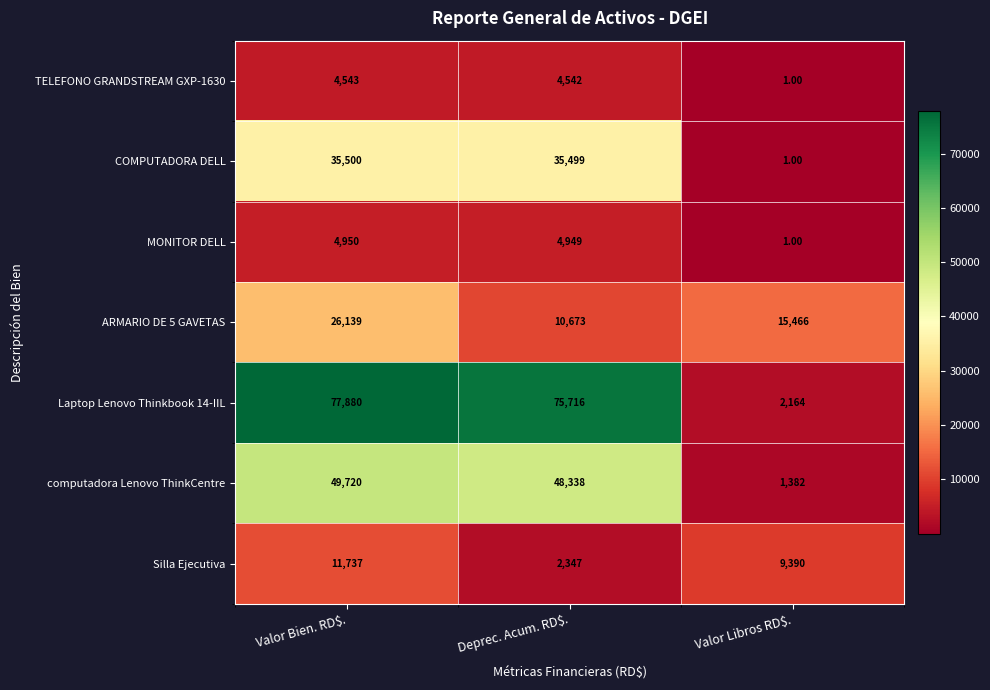

Which series changed the most between Valor Bien. RD$. and Deprec. Acum. RD$.?

ARMARIO DE 5 GAVETAS